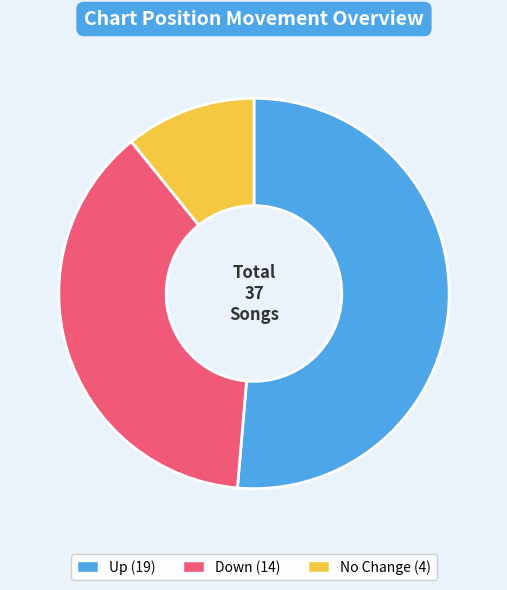

Is there any slice that represents more than half of the pie?

Yes